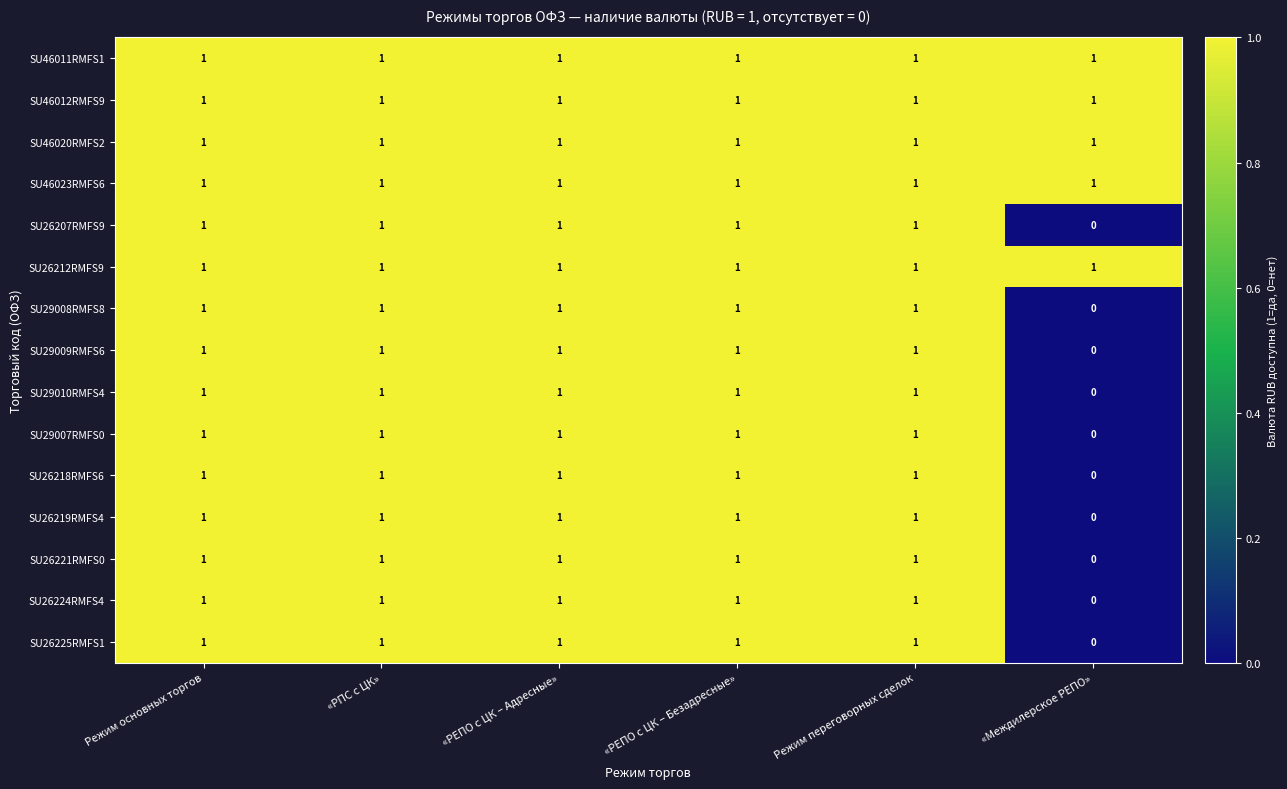

The SU29008RMFS8 series shows 2 at Режим основных торгов. True or false?

False